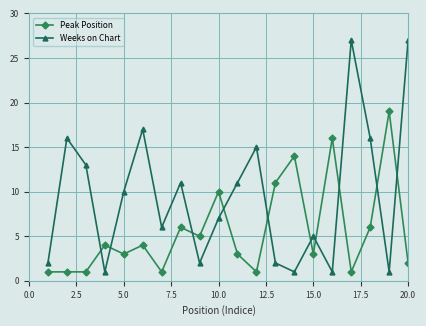

Which series has the largest total across all categories?

Weeks on Chart